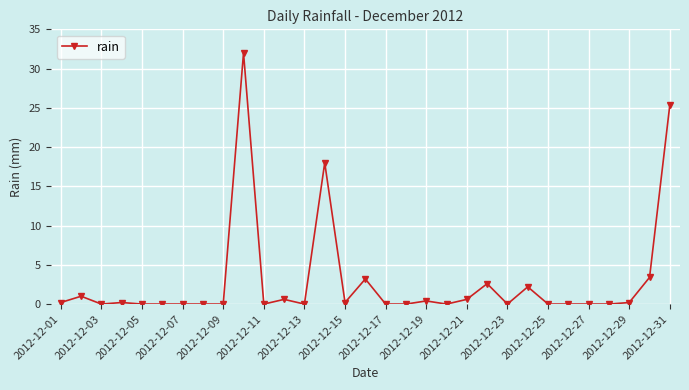

What is the greatest value displayed?

32.0